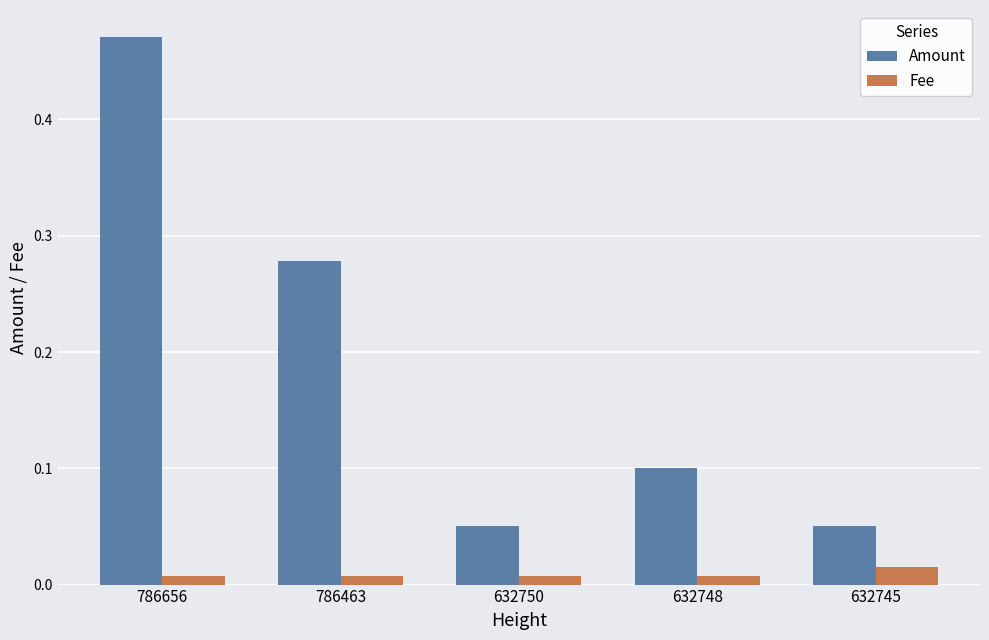

List the series in order of their overall mean, highest first.

Amount, Fee